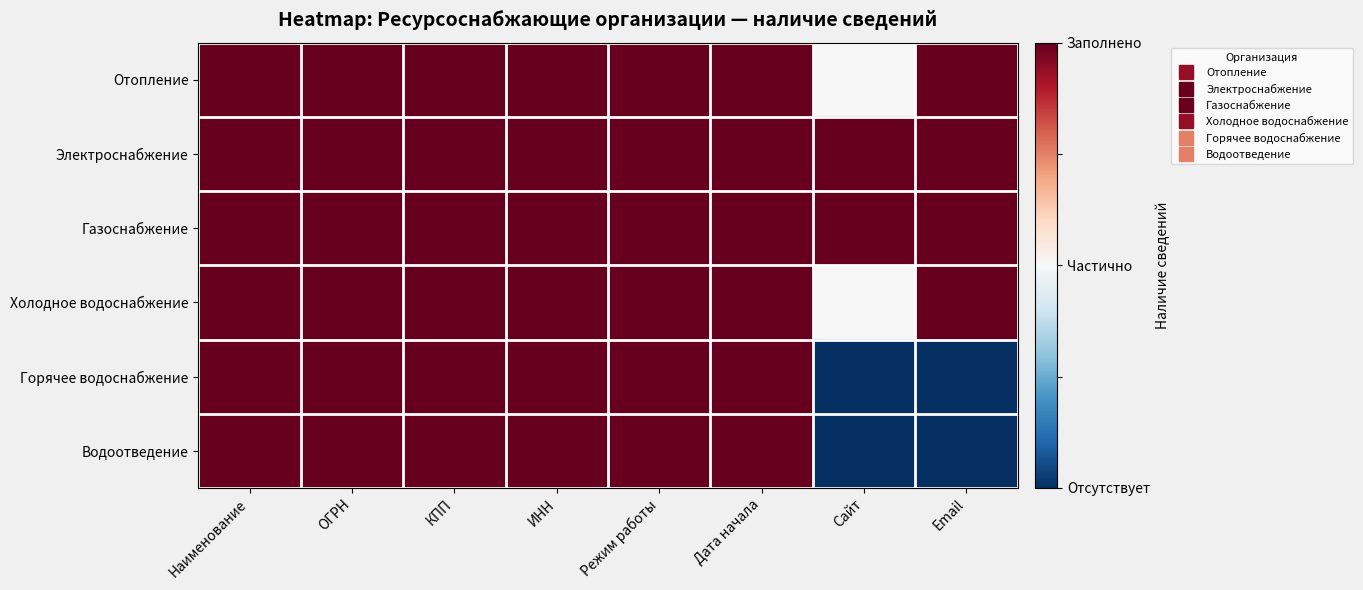

What is the minimum value shown in the chart?

-1